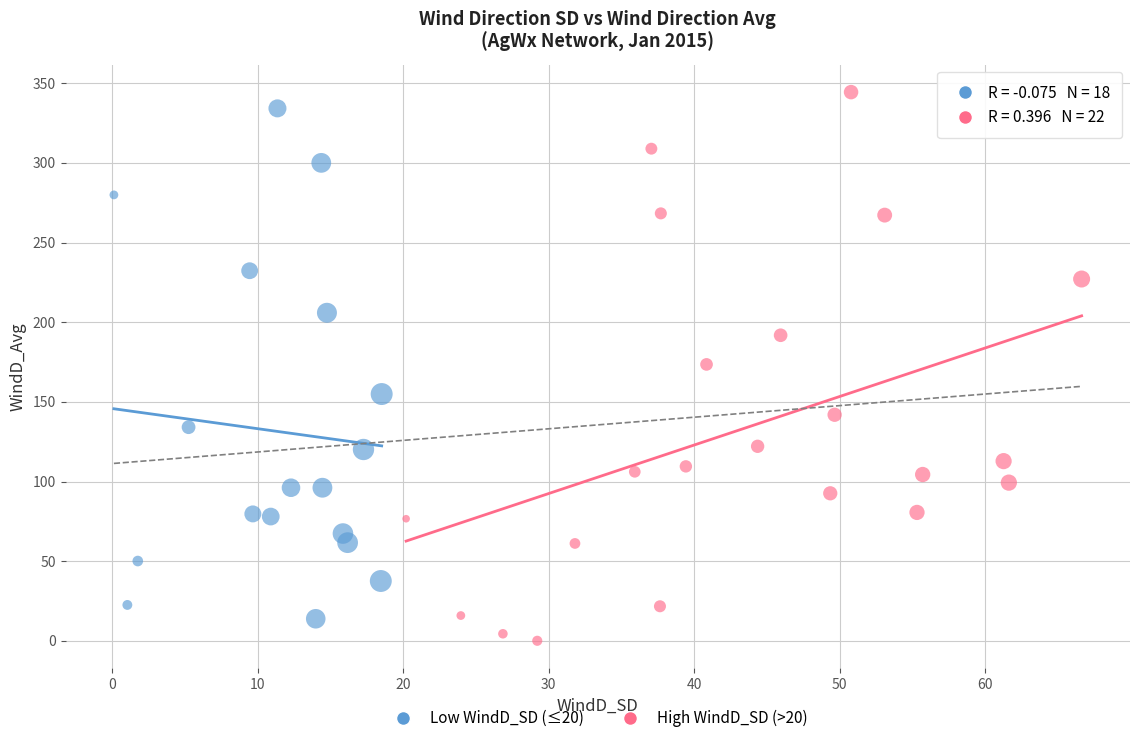

Which series reaches the maximum Y coordinate?

High WindD_SD (>20)